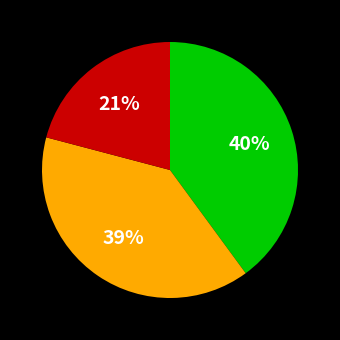

How many slices are in this pie chart?

3